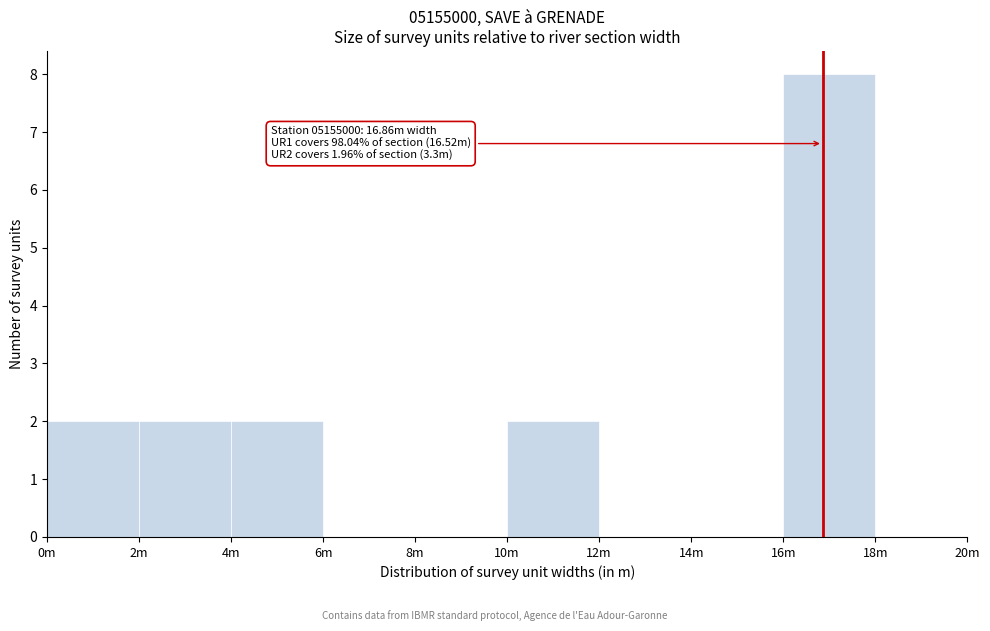

Reading right to left, what are all the values shown in this chart?

18m=0	16m=8	14m=0	12m=0	10m=2	8m=0	6m=0	4m=2	2m=2	0m=2